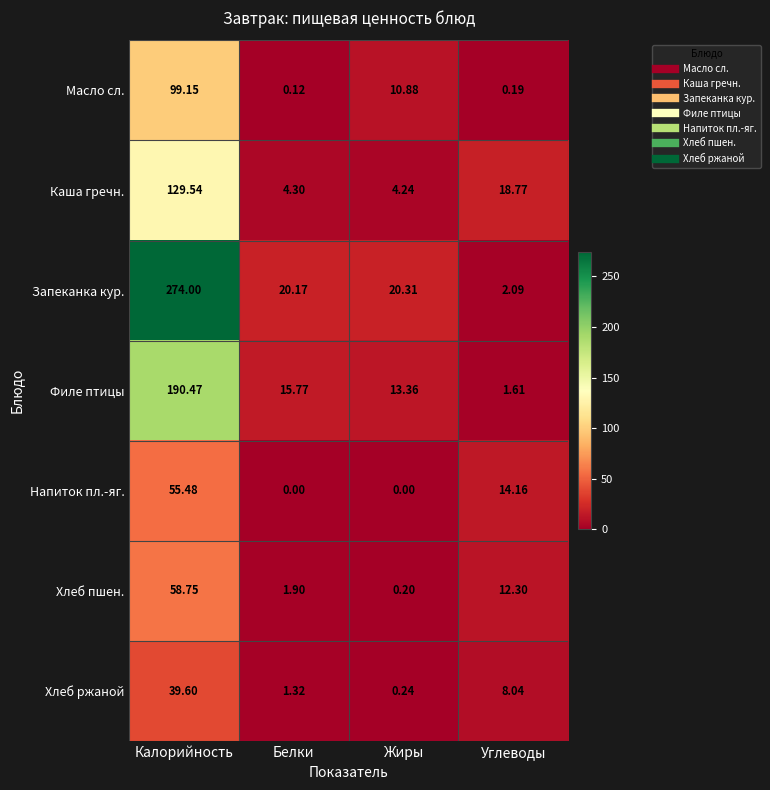

Between Калорийность and Углеводы, which series saw the biggest shift?

Запеканка кур.